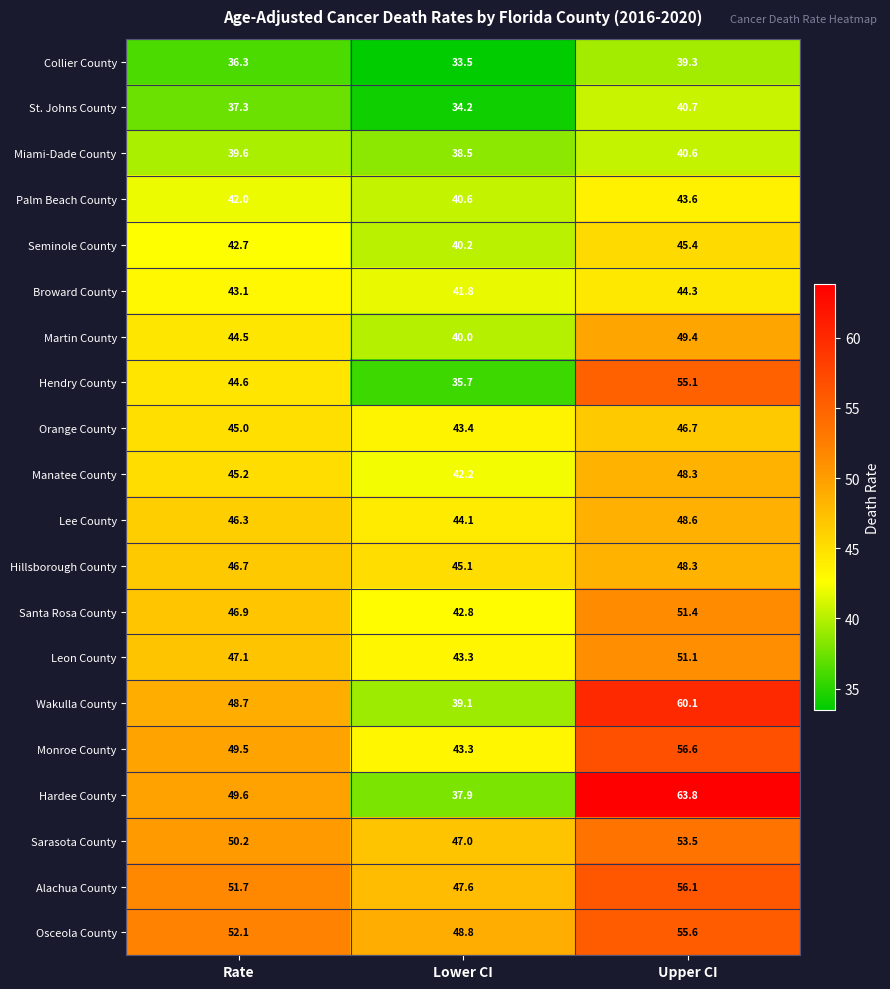

What value does the Santa Rosa County series have at Lower CI?

42.8